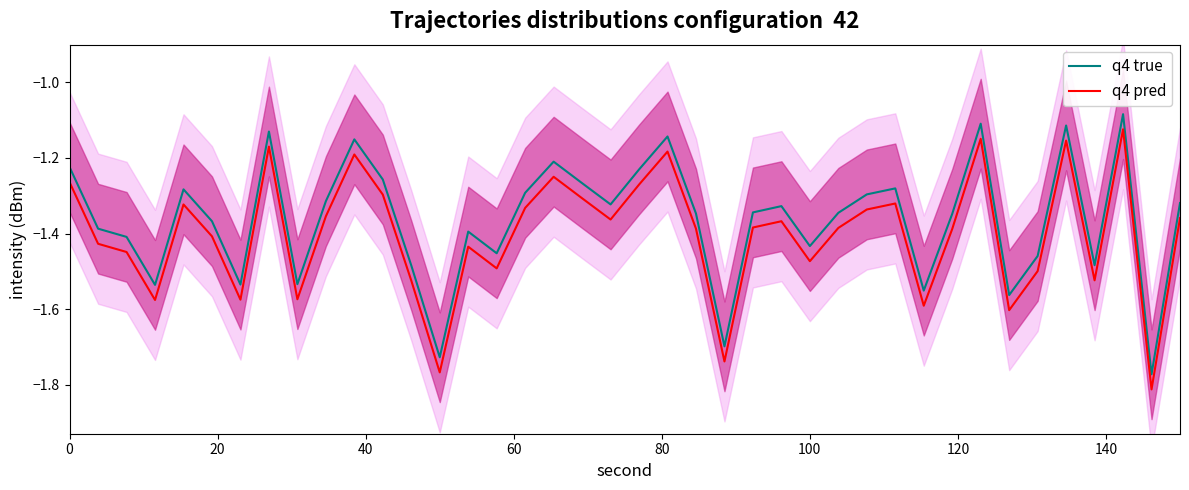

Reading right to left, what are all the values shown in this chart?

q4 true: -1.3	-1.8	-1.1	-1.5	-1.1	-1.5	-1.6	-1.1	-1.3	-1.6	-1.3	-1.3	-1.3	-1.4	-1.3	-1.3	-1.7	-1.3	-1.1	-1.2	-1.3	-1.3	-1.2	-1.3	-1.5	-1.4	-1.7	-1.5	-1.3	-1.2	-1.3	-1.5	-1.1	-1.5	-1.4	-1.3	-1.5	-1.4	-1.4	-1.2
q4 pred: -1.4	-1.8	-1.1	-1.5	-1.2	-1.5	-1.6	-1.1	-1.4	-1.6	-1.3	-1.3	-1.4	-1.5	-1.4	-1.4	-1.7	-1.4	-1.2	-1.3	-1.4	-1.3	-1.2	-1.3	-1.5	-1.4	-1.8	-1.5	-1.3	-1.2	-1.4	-1.6	-1.2	-1.6	-1.4	-1.3	-1.6	-1.4	-1.4	-1.3